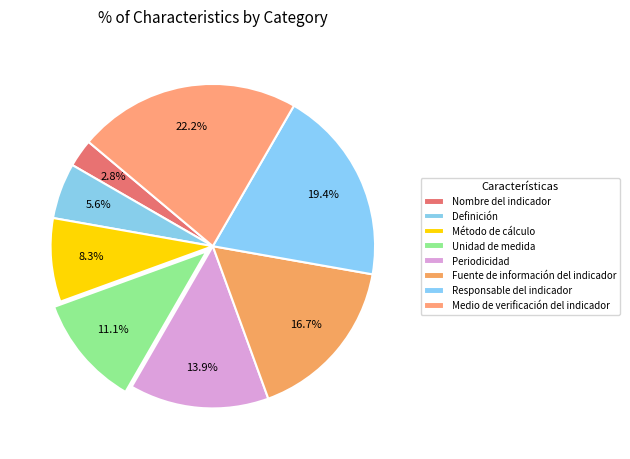

How many slices are in this pie chart?

8